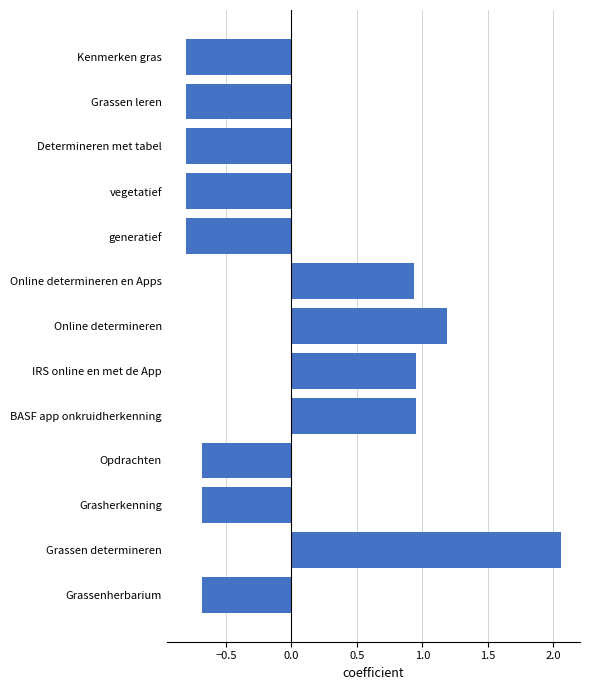

At which category does the chart reach its peak across all series?

Grassen determineren